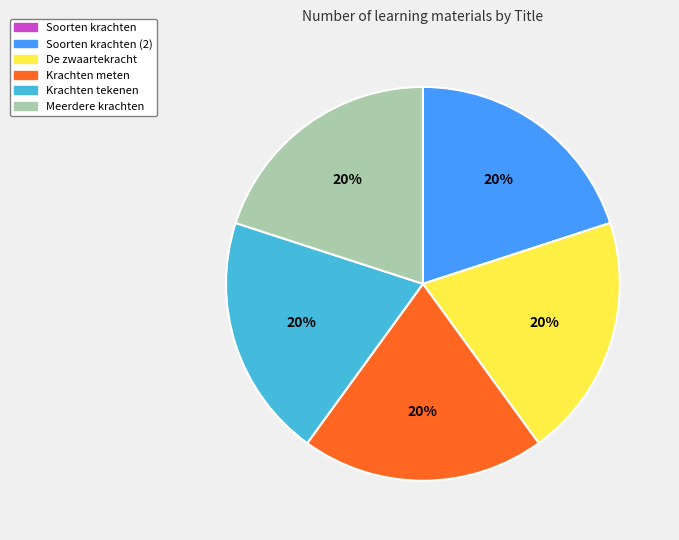

Is De zwaartekracht the majority of the pie?

No